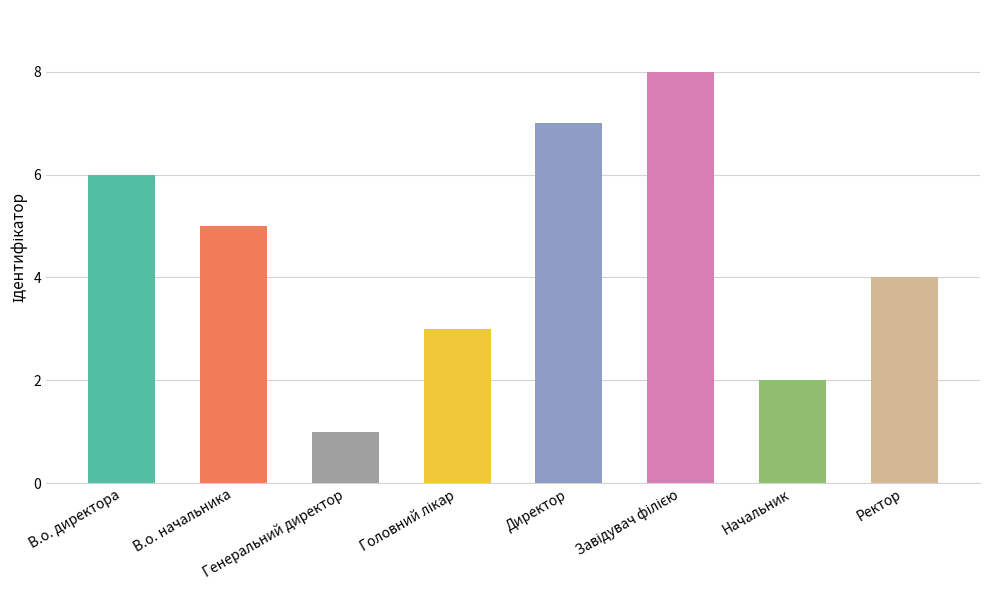

What is the greatest value displayed?

8